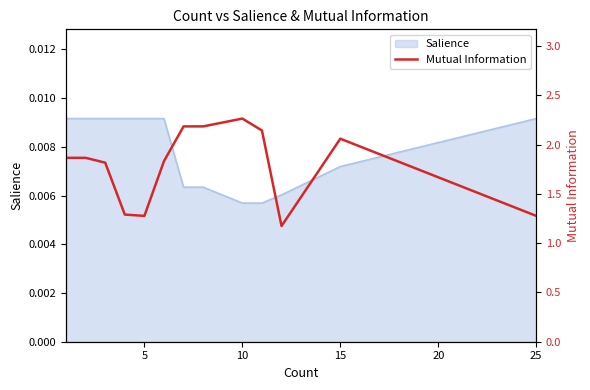

What is the greatest value displayed?

2.3